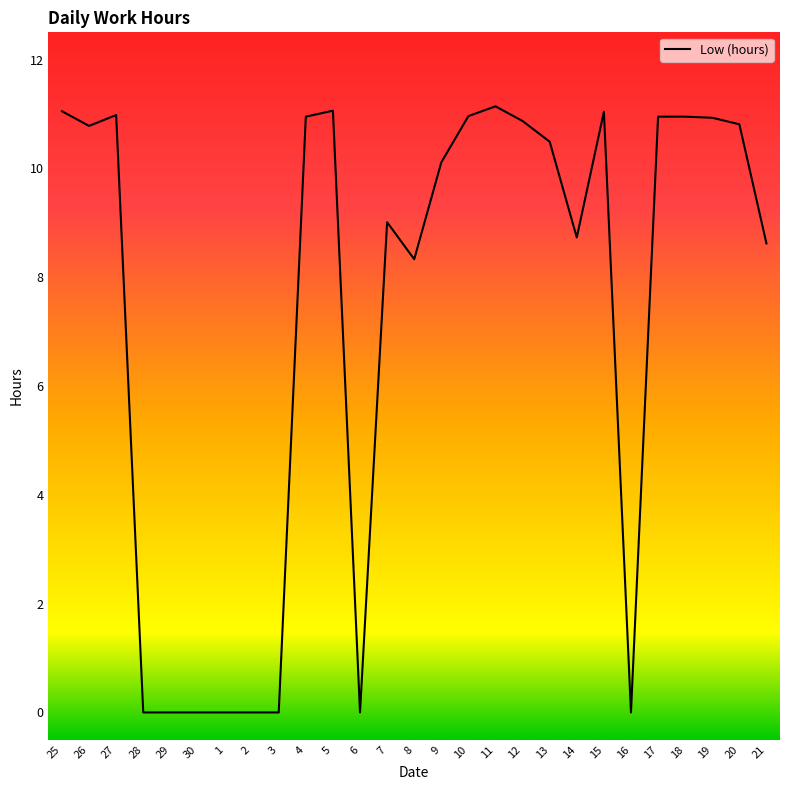

Where is the data nearest to the value 5?

8